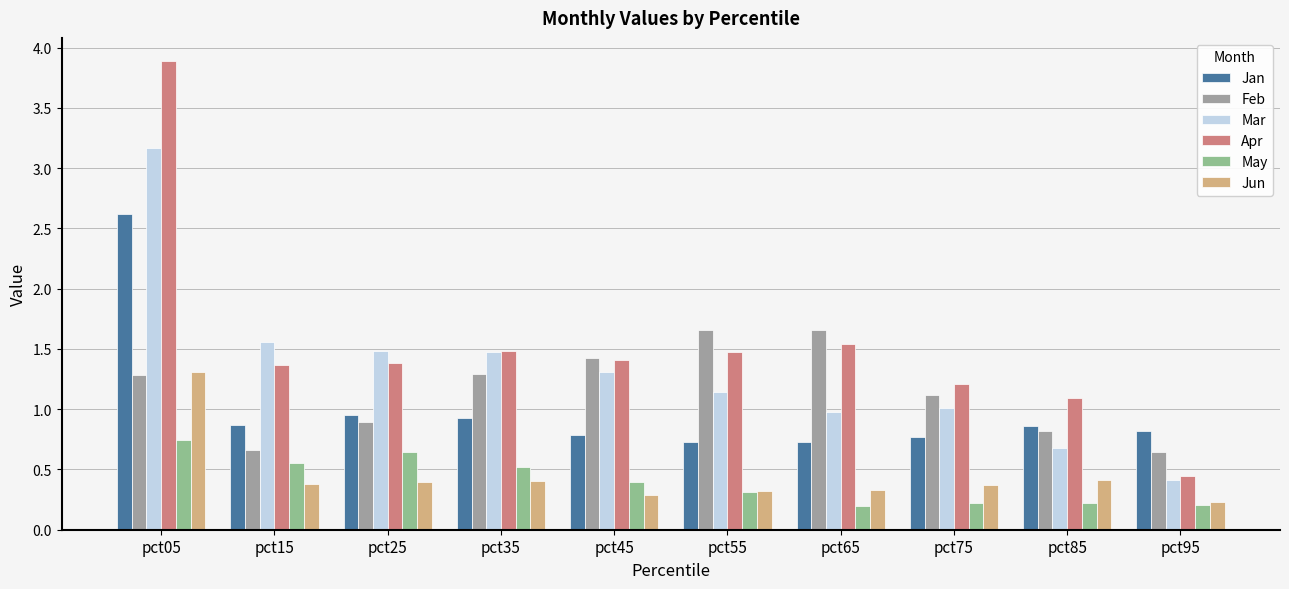

What is the difference between the highest and lowest values at pct35?

1.1